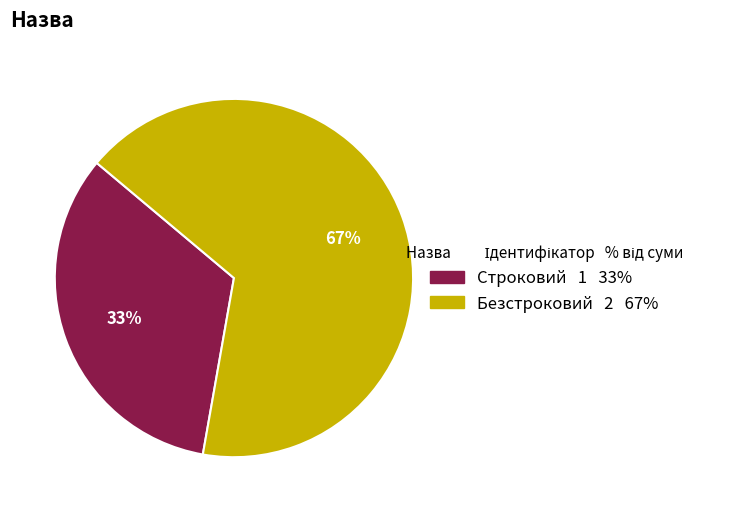

Is it true that Безстроковий is 67% of the pie?

True